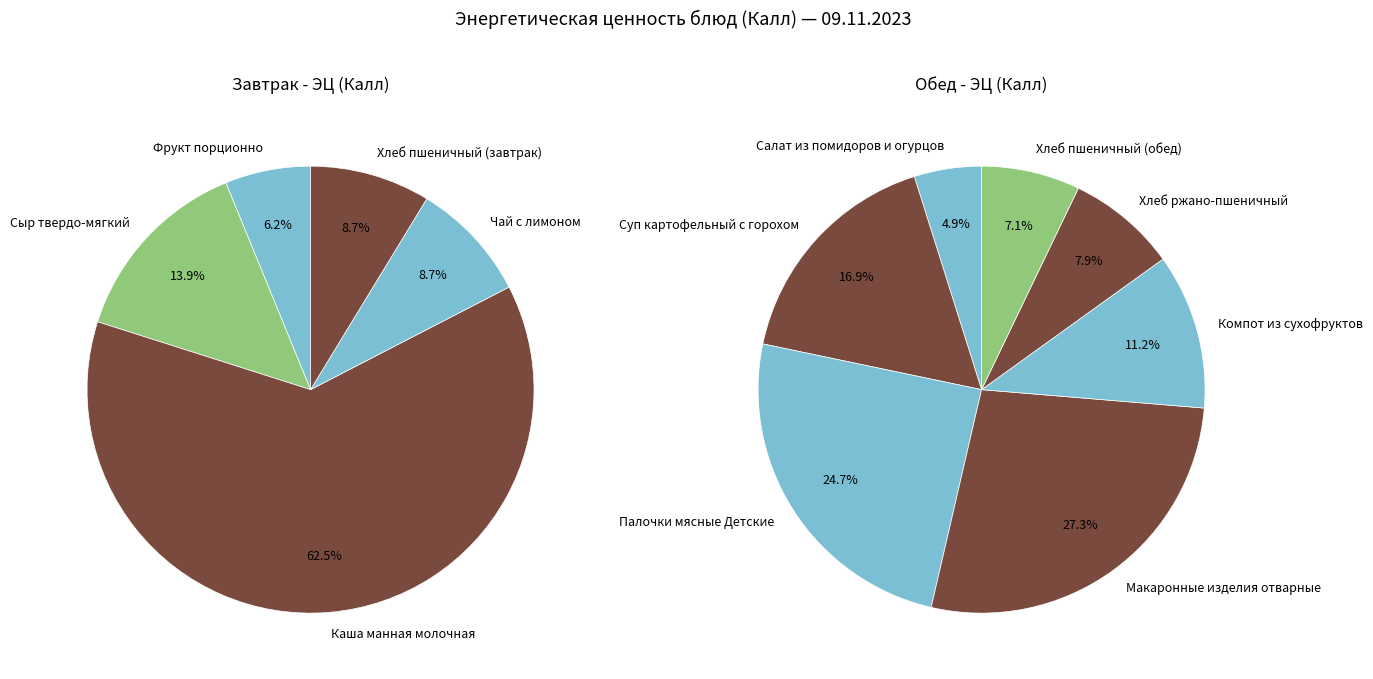

Count the number of slices in the pie.

12